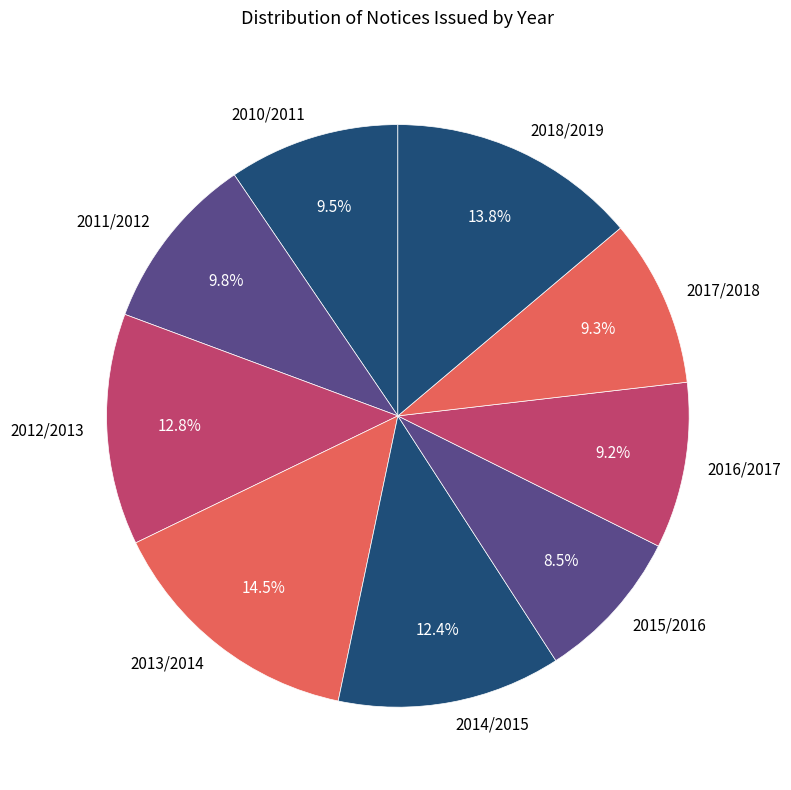

What is the ratio of the value at 2013/2014 to the value at 2011/2012?

1.5